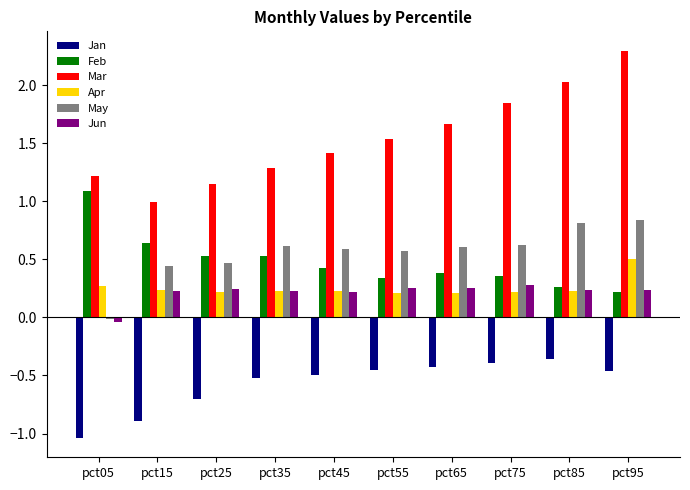

At which label does Mar first exceed 1?

pct05